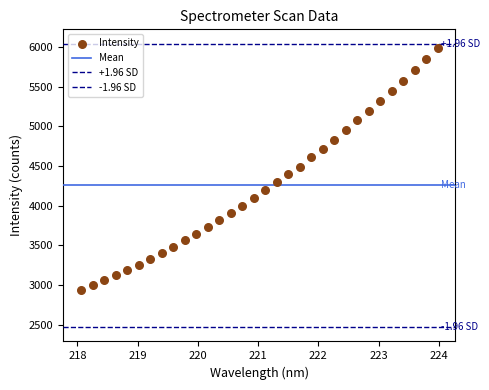

How many data points are displayed?

32